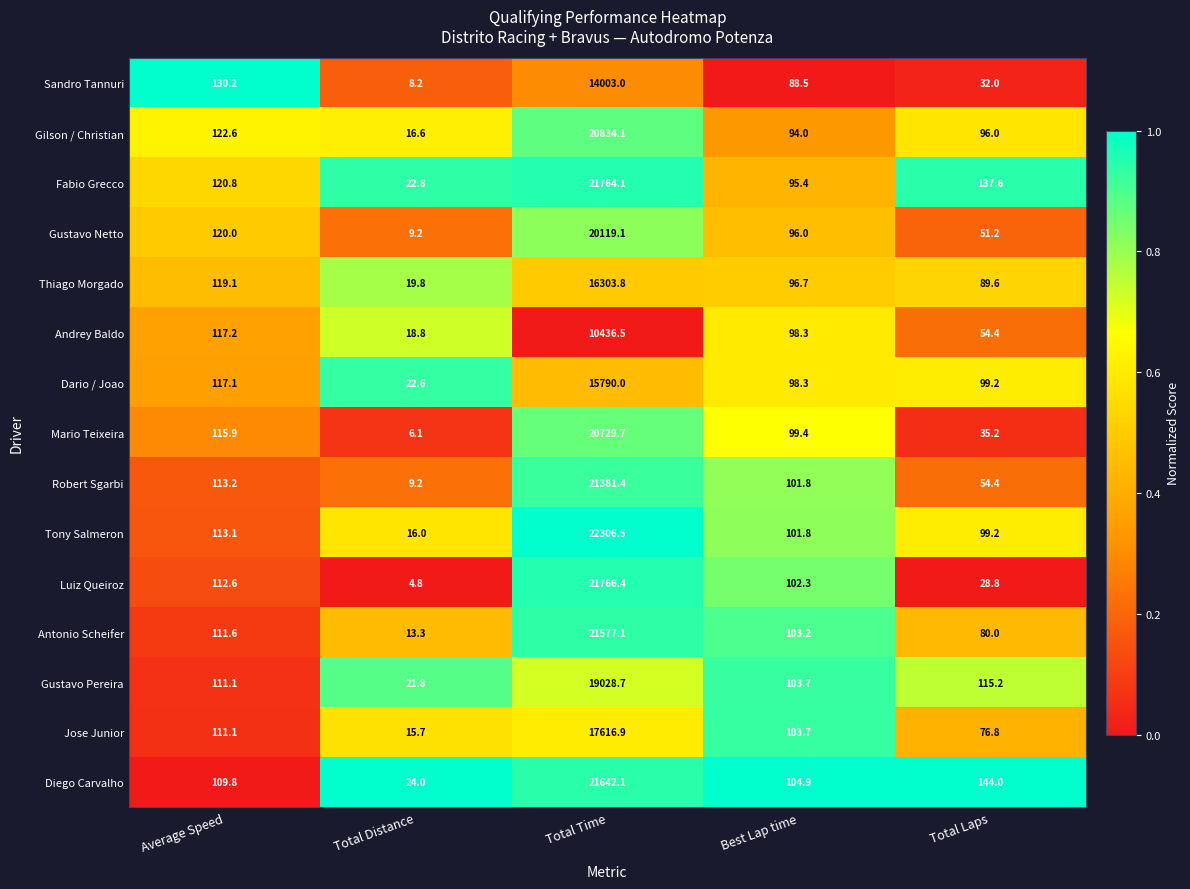

The Antonio Scheifer series shows 7.1 at Total Distance. True or false?

False